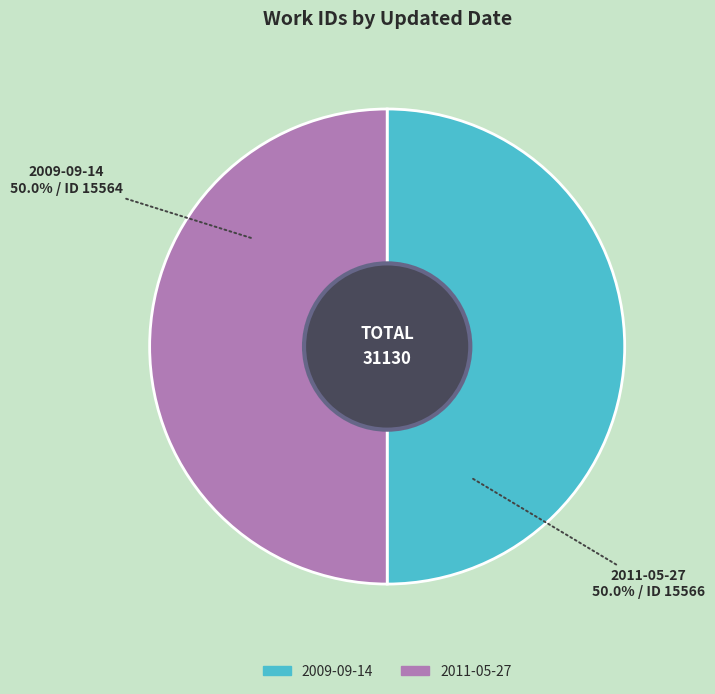

What is the ratio of the value at 2011-05-27 to the value at 2009-09-14?

1.0